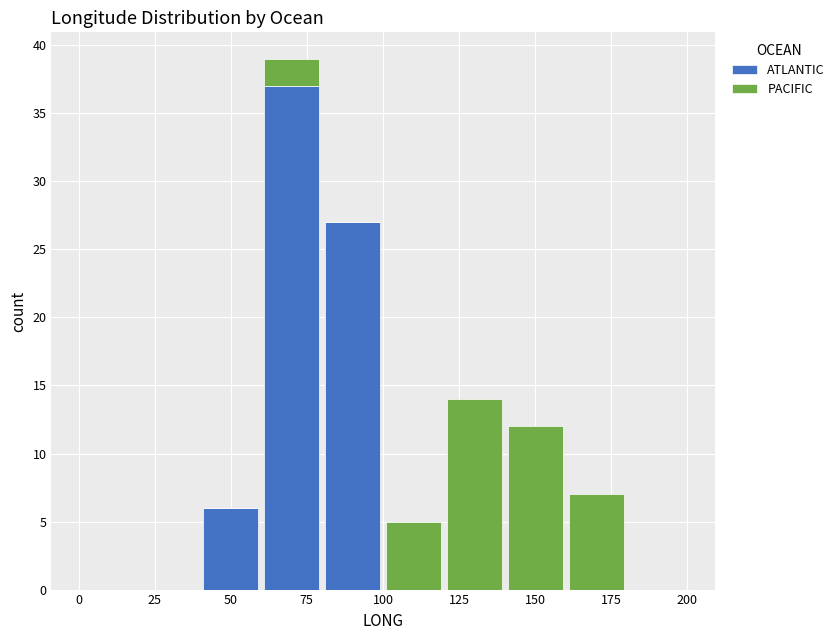

Which range on the x-axis has the tallest stacked bar (by total height)?

60 to 80